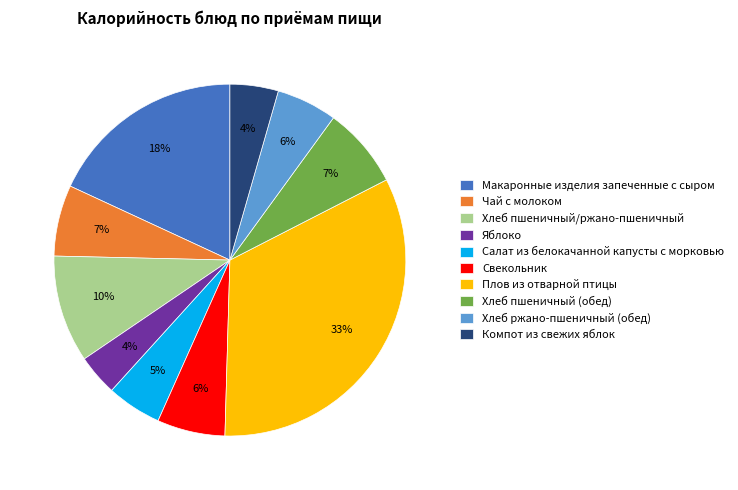

How many segments does this pie chart have?

10